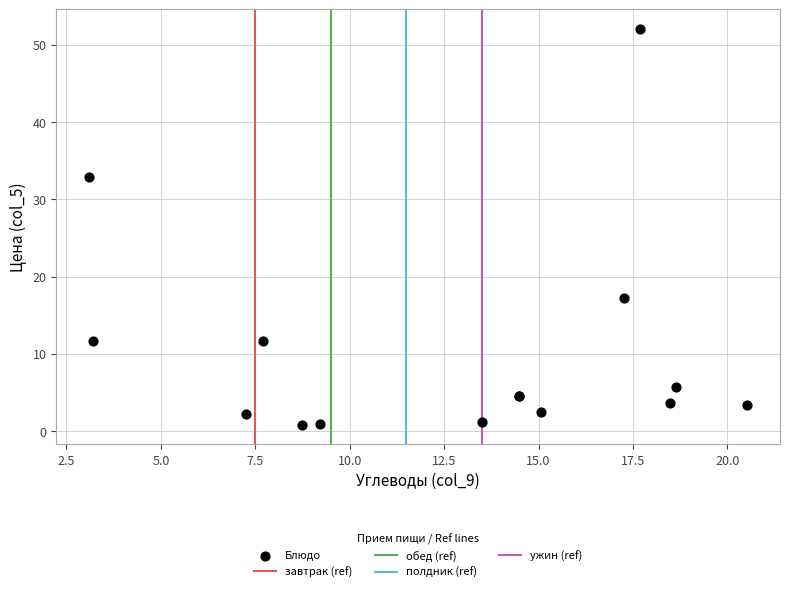

What Y value in the scatter plot is closest to 26?

32.9